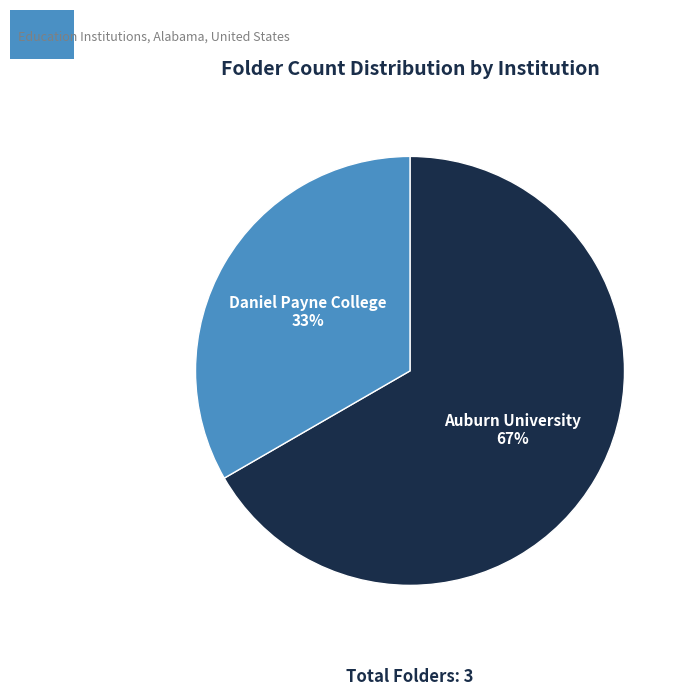

To the nearest percent, what is the average slice percentage?

50%